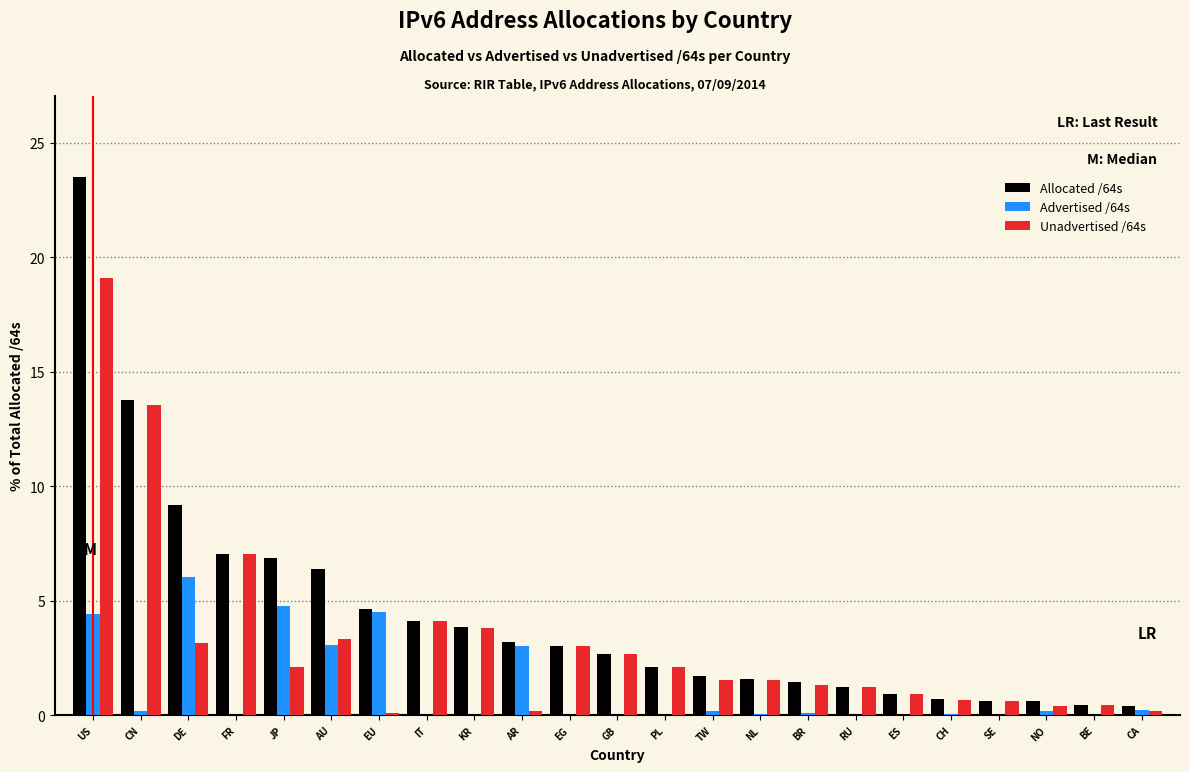

What is the sum of all Allocated /64s values?

100.0